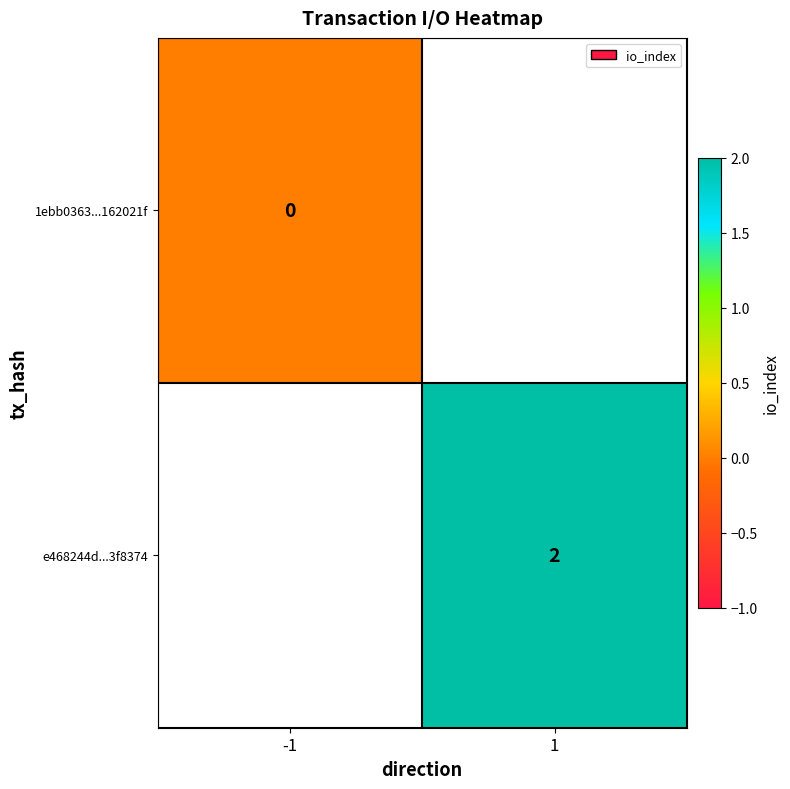

True or false: e468244d...3f8374 has a value of 3 at 1.

False